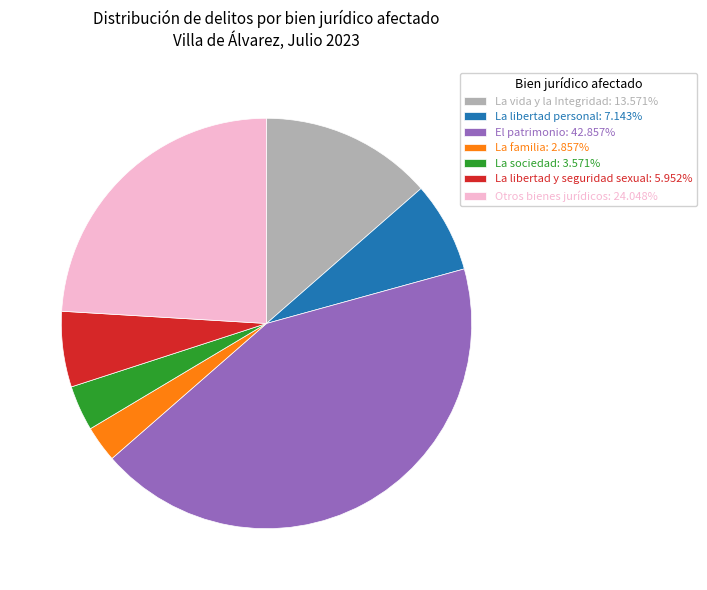

Is La libertad y seguridad sexual: 5.952% the majority of the pie?

No